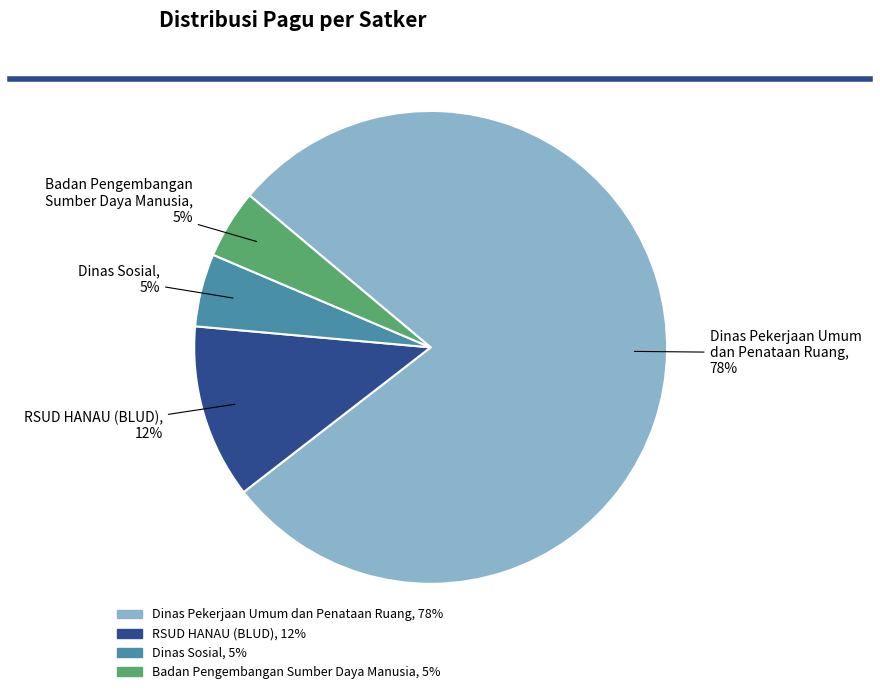

Does any single category account for the majority?

Yes